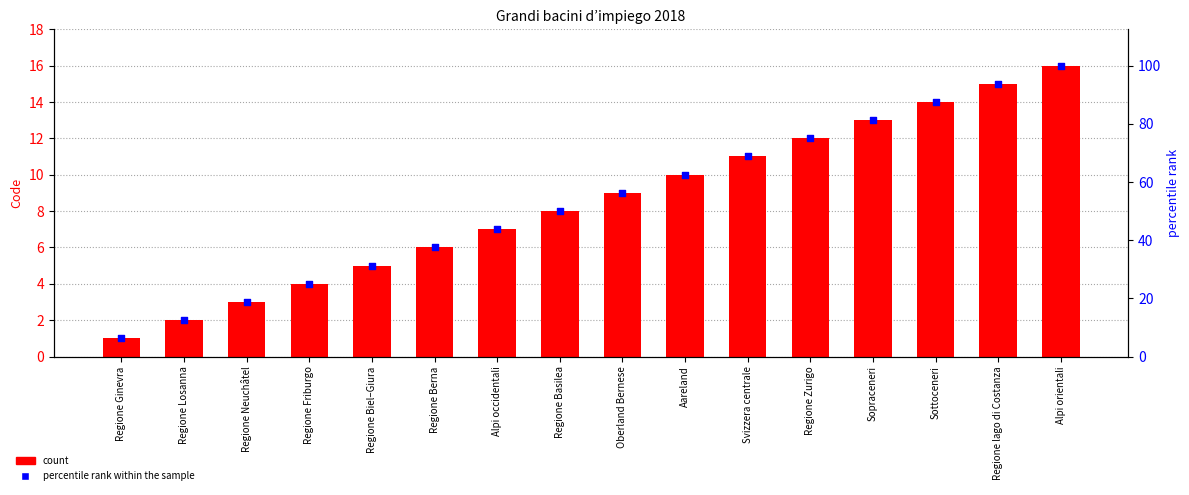

What is the total value across all series at Regione Berna?

43.5